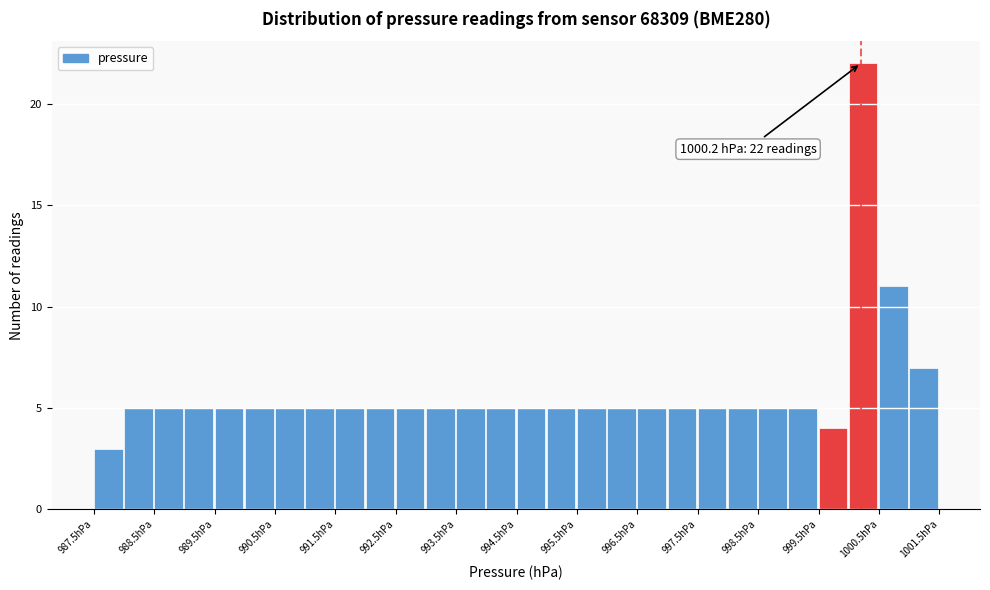

Which range on the x-axis has the tallest bar?

1000.0 to 1000.5